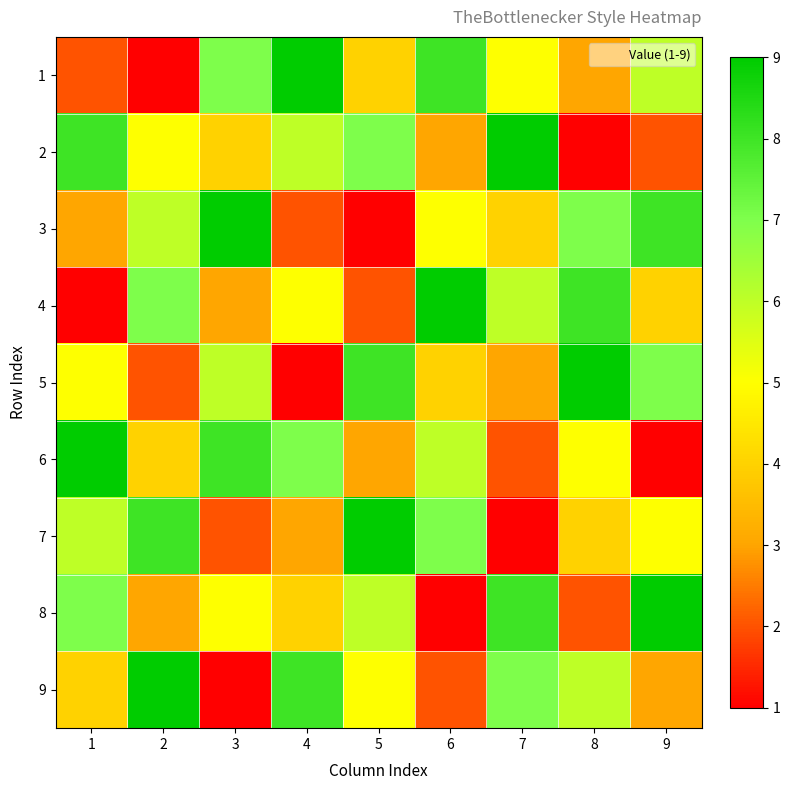

At which category does the chart reach its minimum across all series?

2